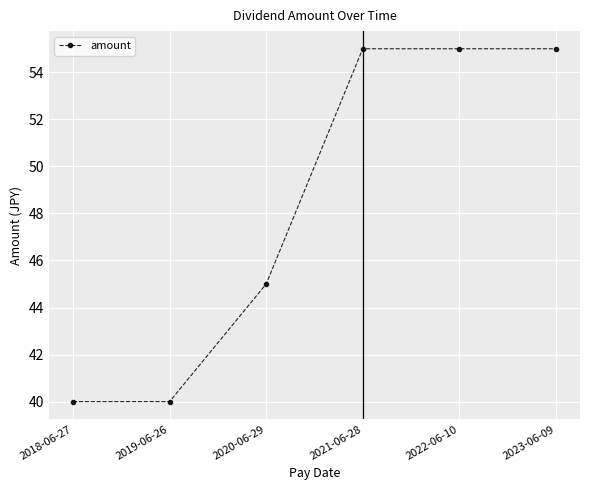

At which label is the value closest to 47?

2020-06-29